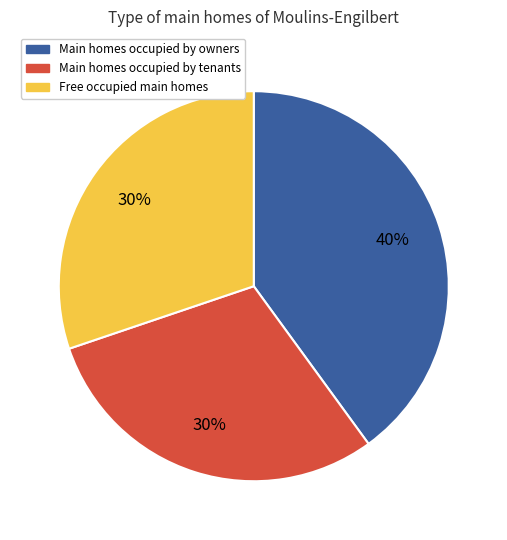

How many slices are in this pie chart?

3